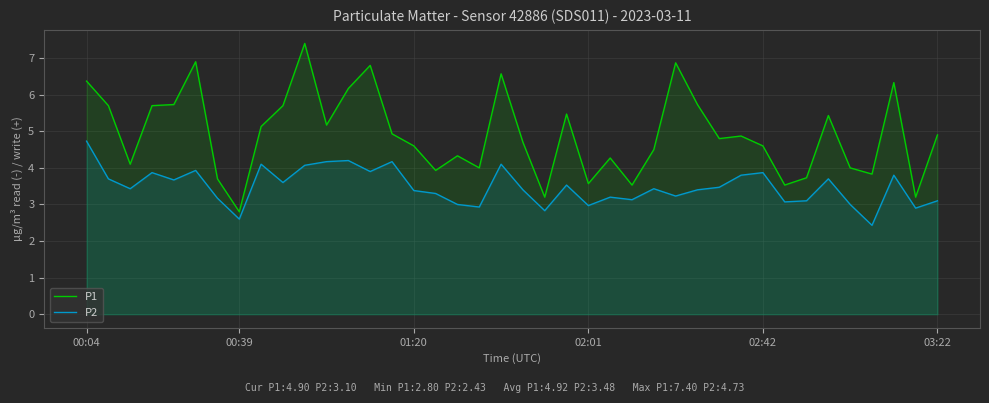

Read the P1 value at 14.

4.9